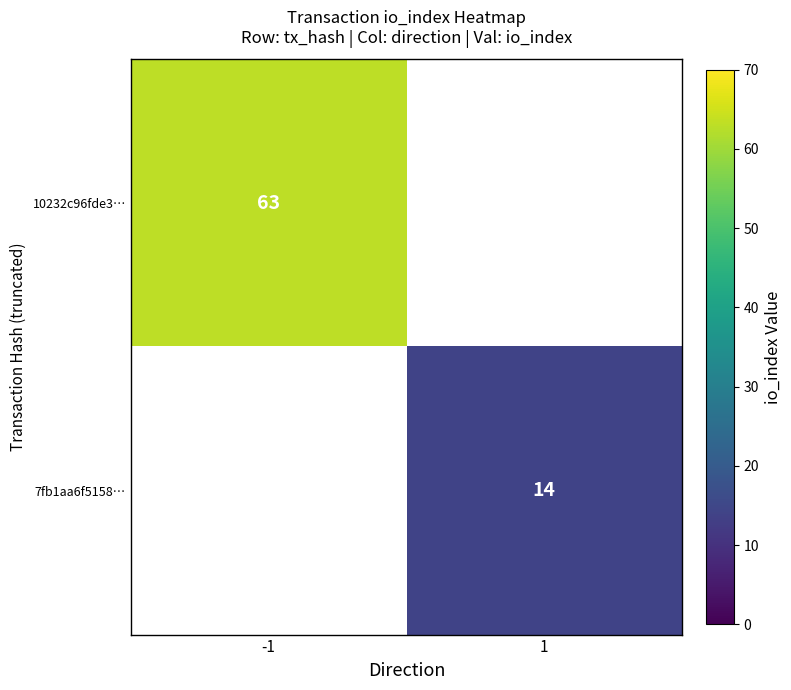

Is it true that 7fb1aa6f5158… equals 14 at 1?

True